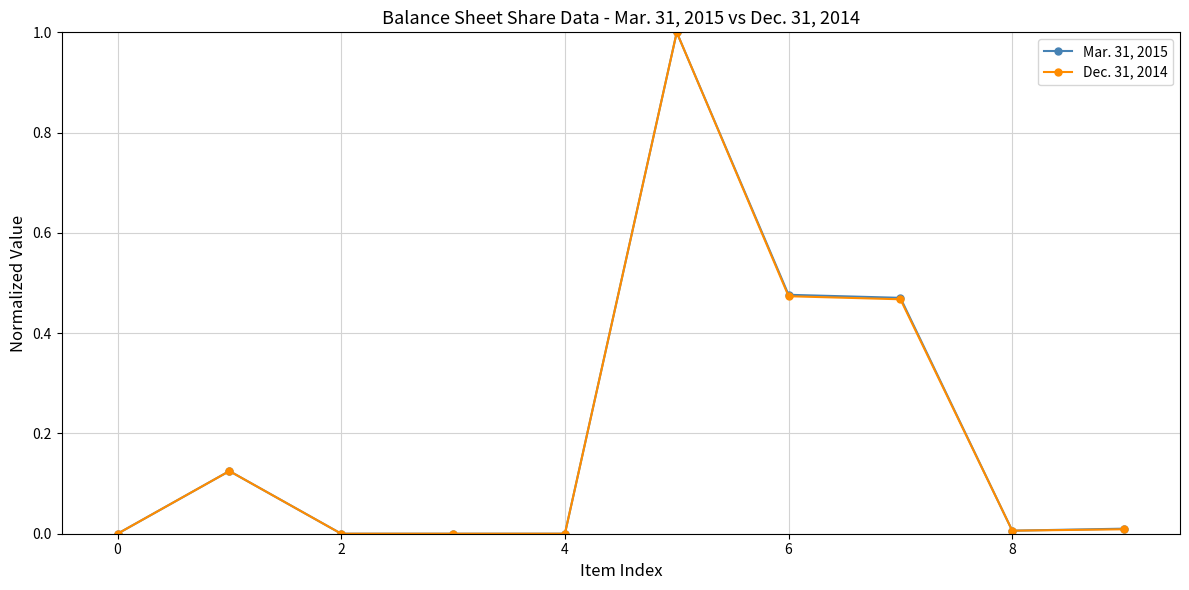

Rank the series by their average value, from highest to lowest.

Mar. 31, 2015, Dec. 31, 2014